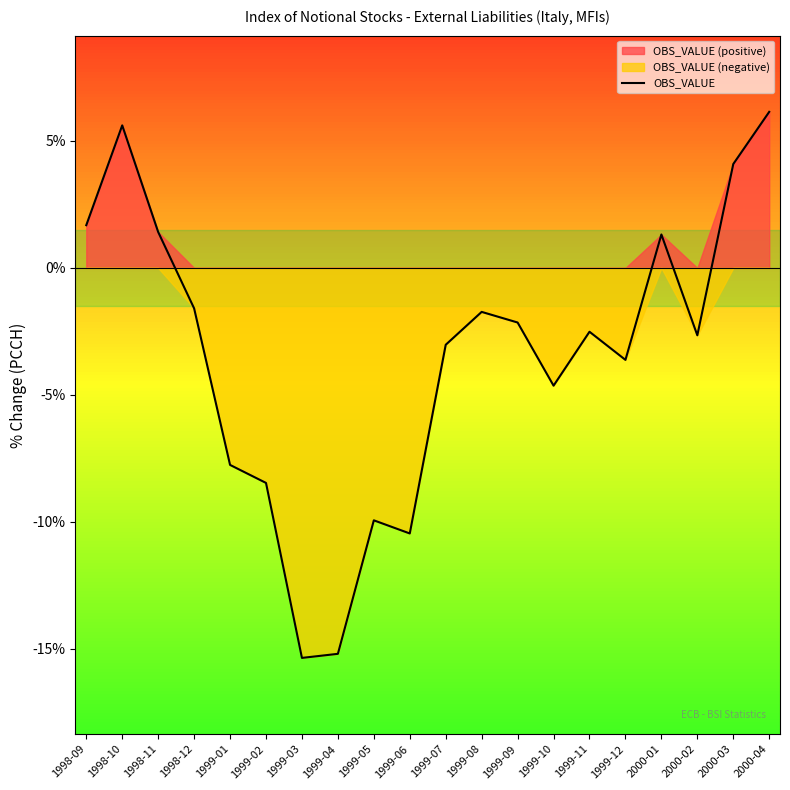

Which category has the highest value across all series?

2000-04